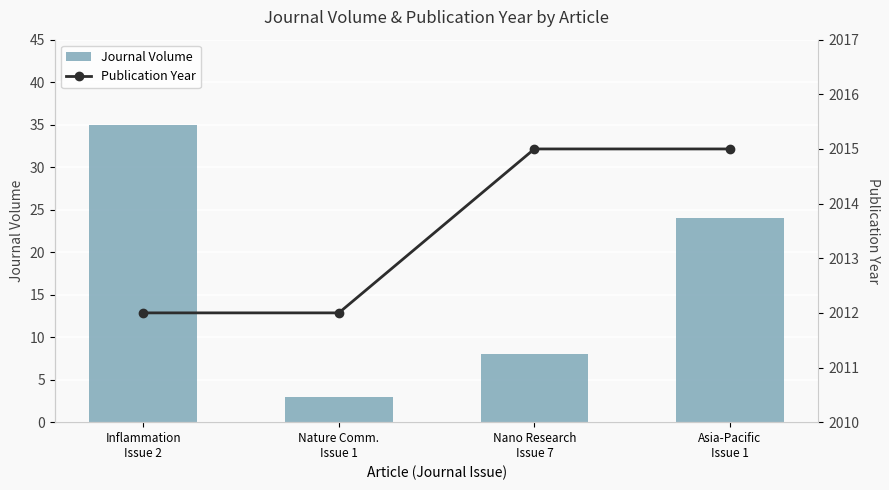

At which label is Publication Year closest to 2013?

Inflammation
Issue 2